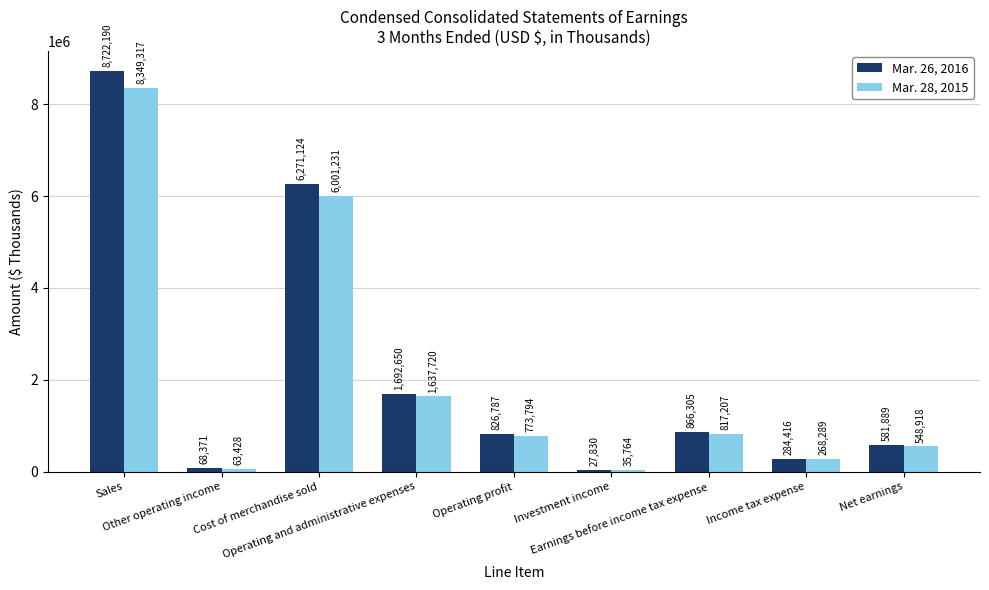

Which series changed the most between Operating and administrative expenses and Operating profit?

Mar. 26, 2016